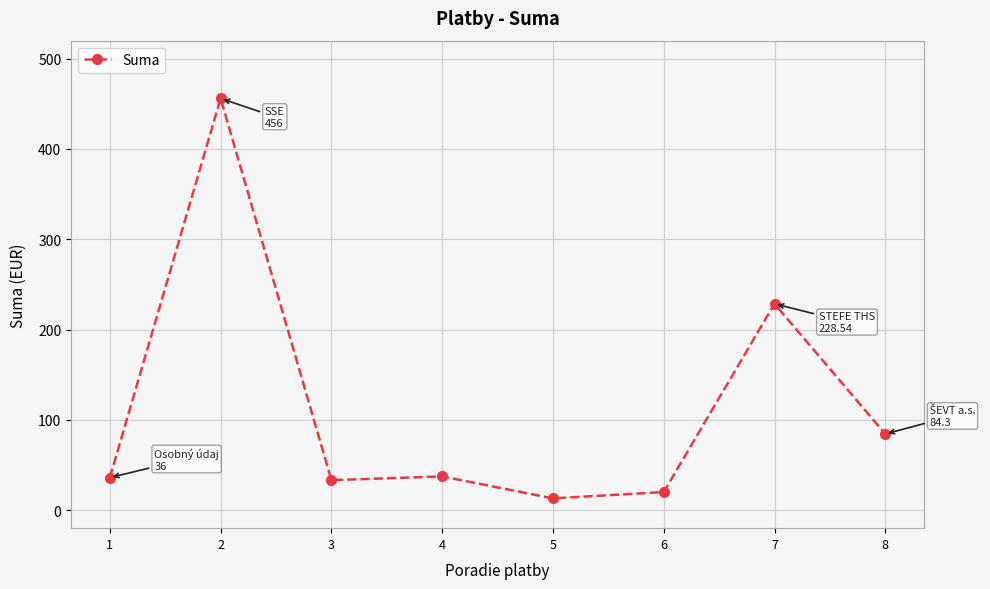

Between 4 and 6, which is larger?

4